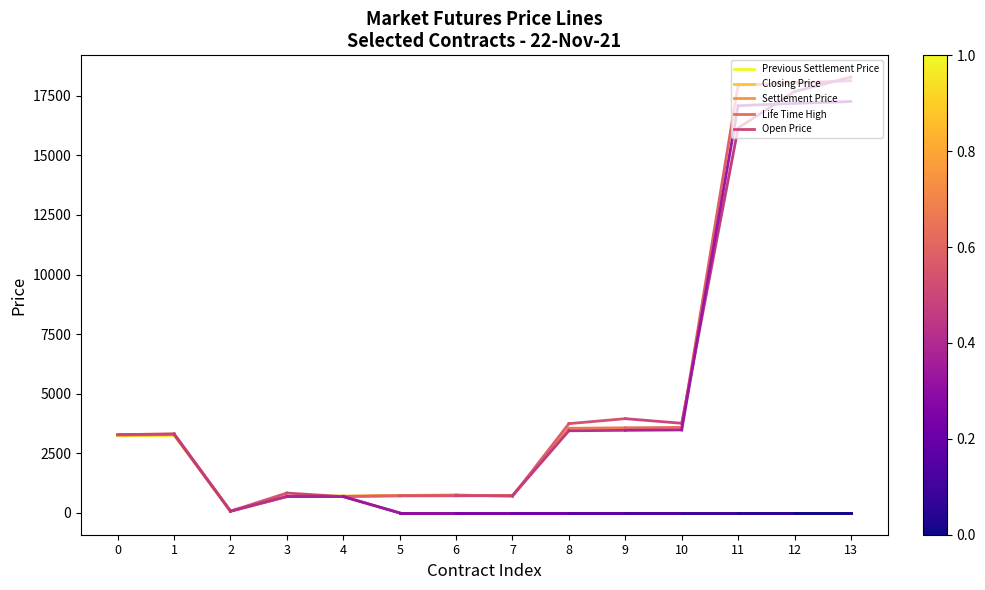

Between 0 and 1, which series saw the biggest shift?

Closing Price